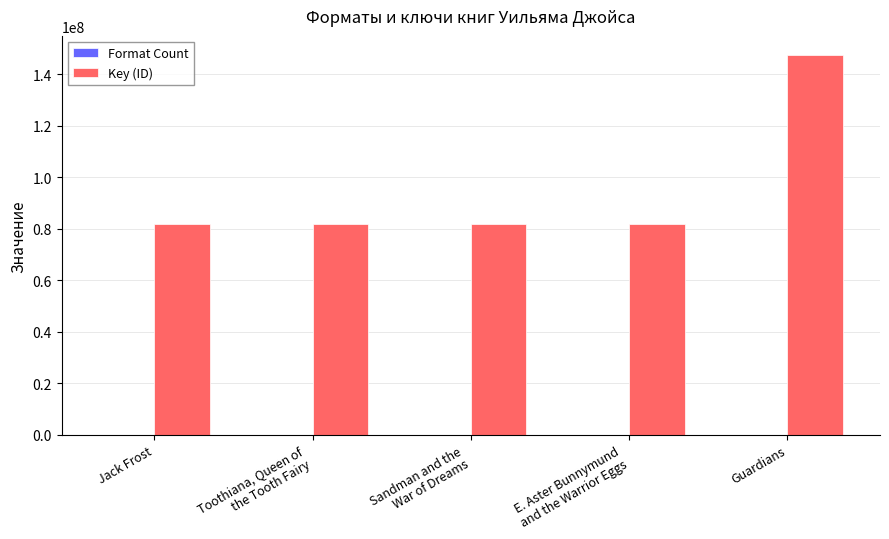

Which category has the highest value in the Key (ID) series?

Guardians